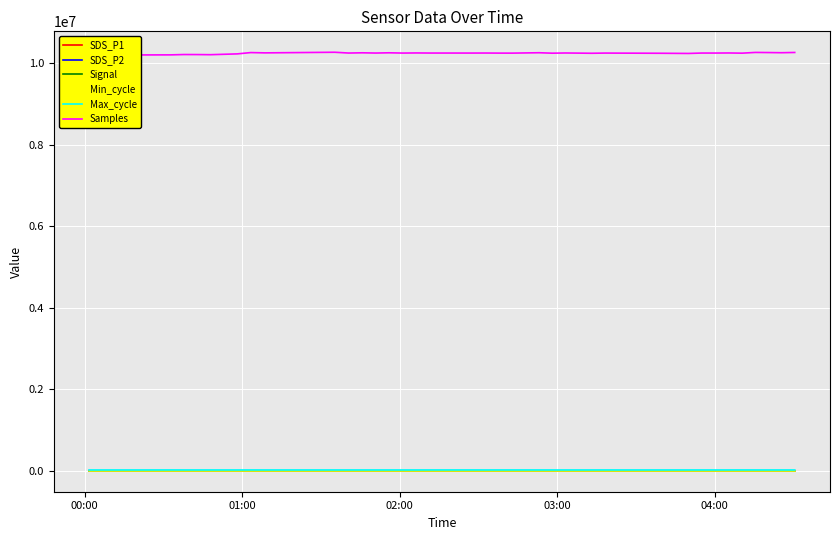

What is the difference between the maximum and minimum values in the Max_cycle series?

512.0